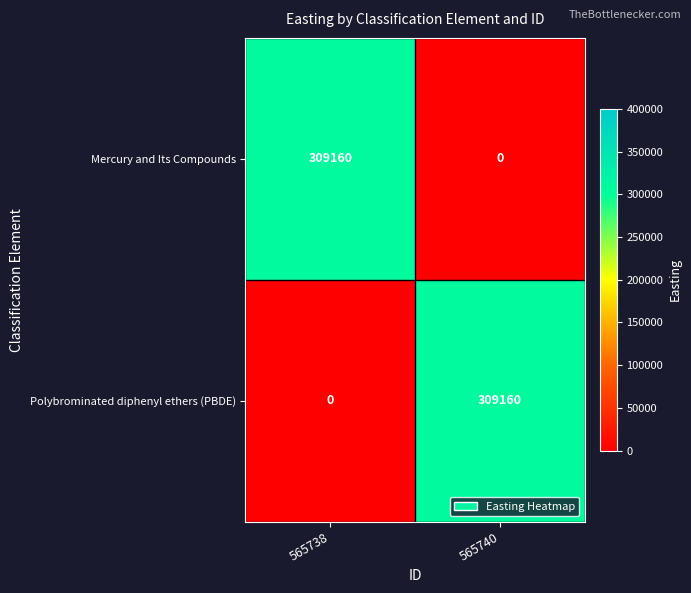

What is the difference between the Polybrominated diphenyl ethers (PBDE) values at 565738 and 565740?

309160